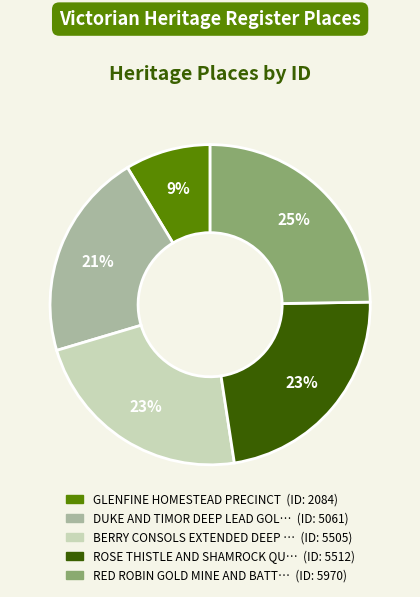

To the nearest percent, what is the difference between the largest and smallest slice percentages?

16%